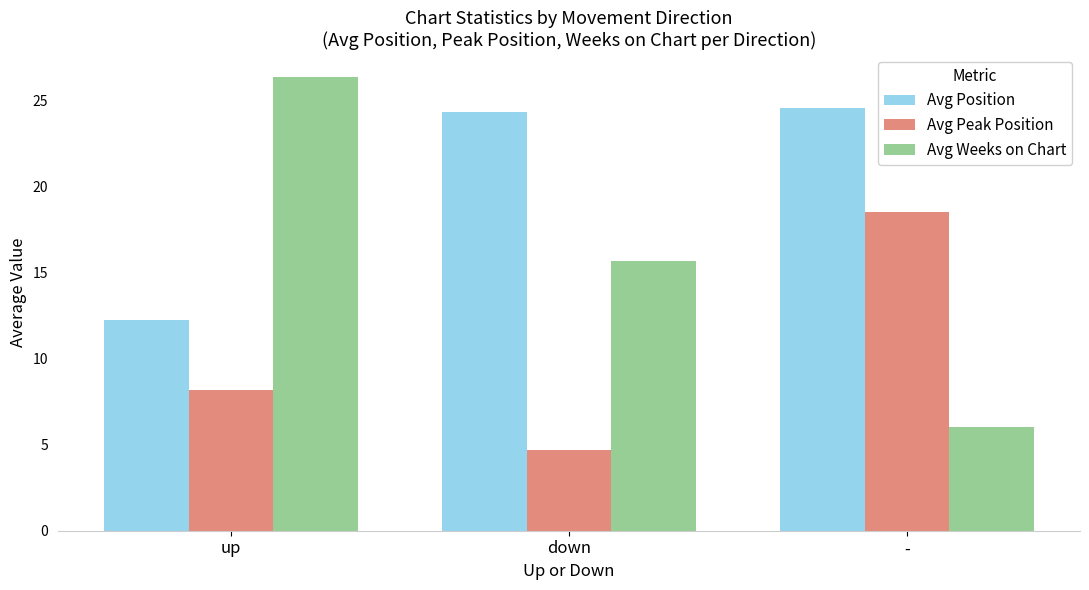

What position from the right is down?

2